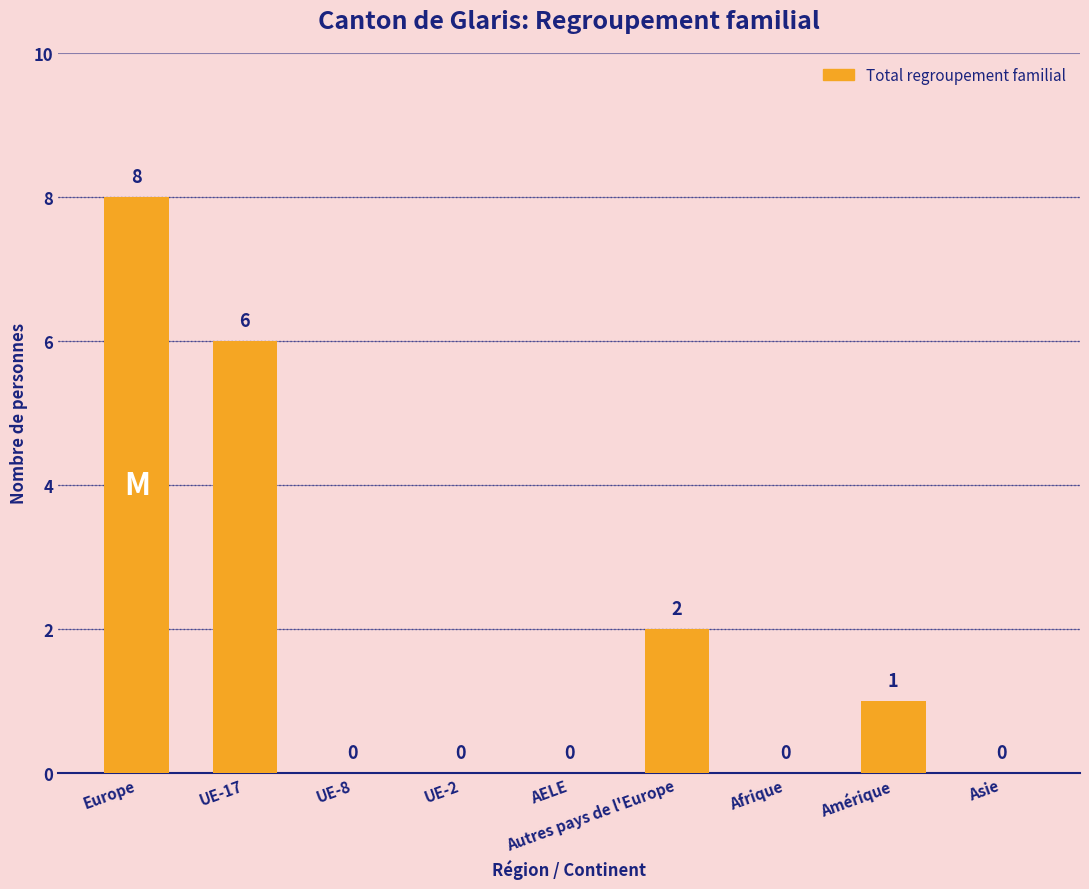

The chart shows a value of 0 at UE-8. True or false?

True